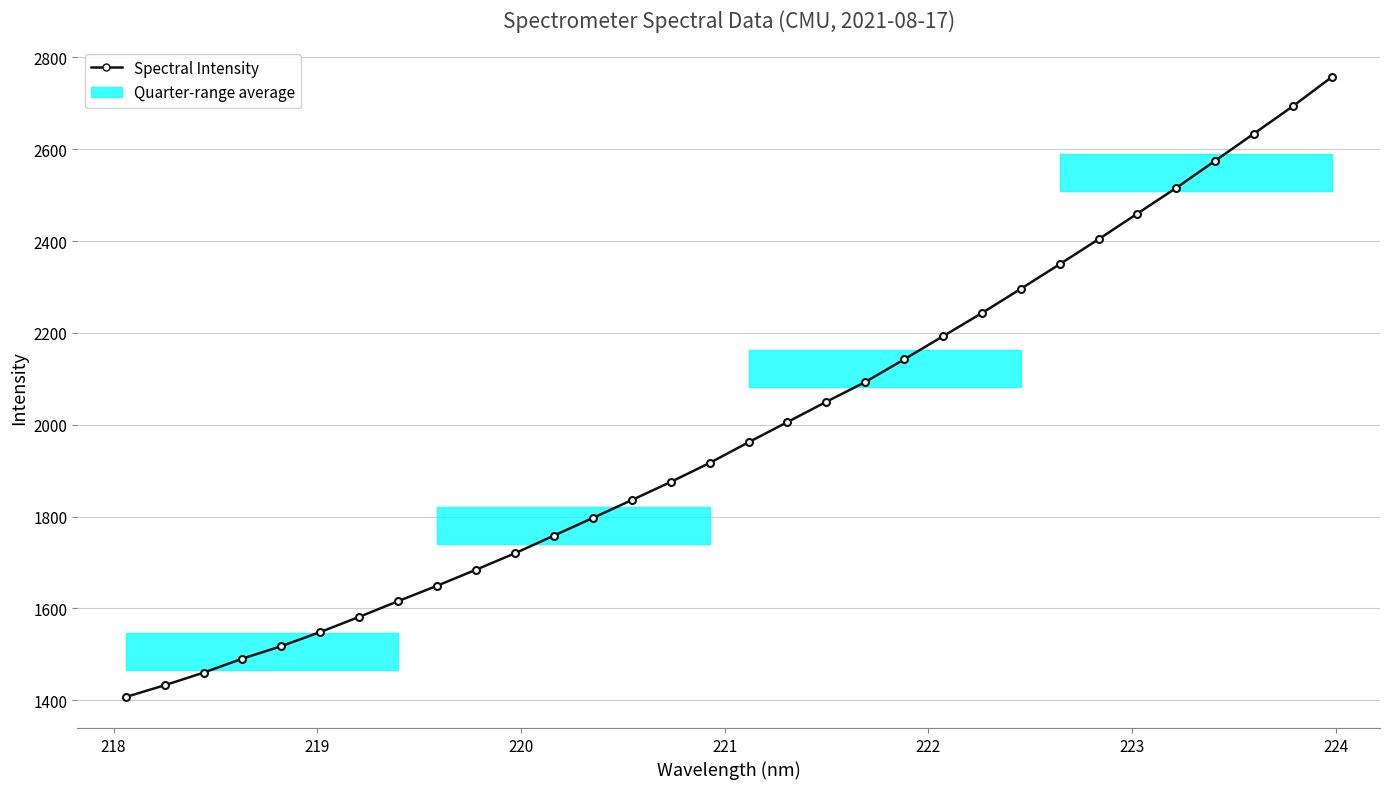

What is the greatest value displayed?

2757.1